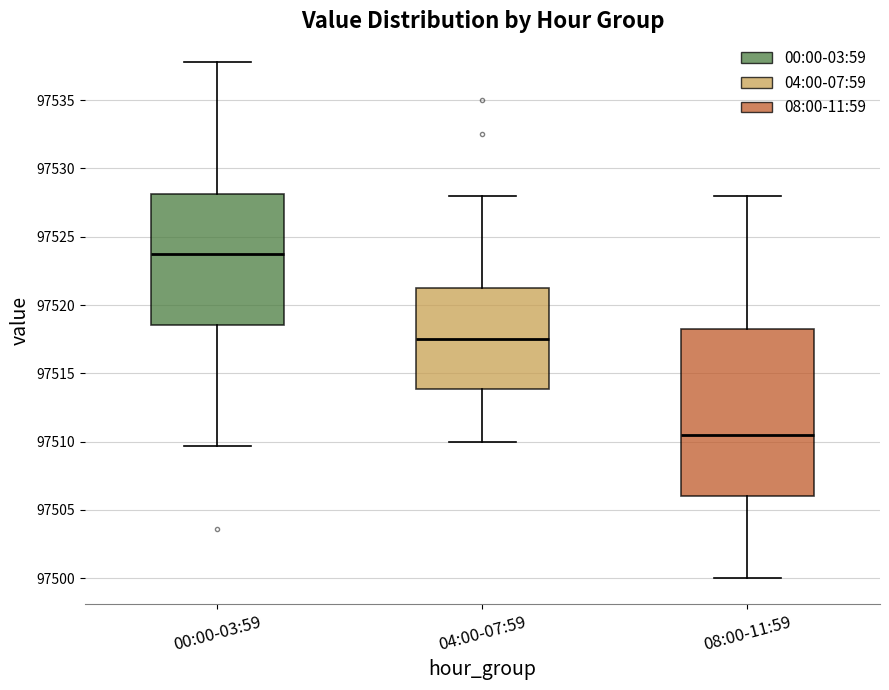

Reading left to right, read every box against the y-axis: the position of its median line, the range the box covers, and the ends of its whiskers. The values are not printed on the chart, so give them approximately, as read against the axis.

00:00-03:59: median 97523.5, box 97518.5 to 97528.0, whiskers 97509.5 to 97538.0
04:00-07:59: median 97517.5, box 97514.0 to 97521.5, whiskers 97510.0 to 97528.0
08:00-11:59: median 97510.5, box 97506.0 to 97518.5, whiskers 97500.0 to 97528.0